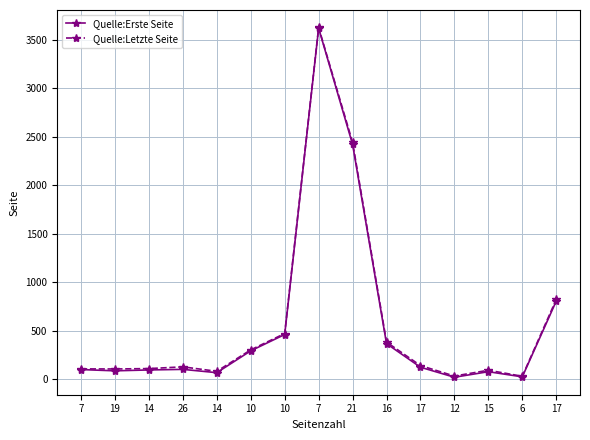

At which category does Quelle:Letzte Seite reach its first local valley?

19